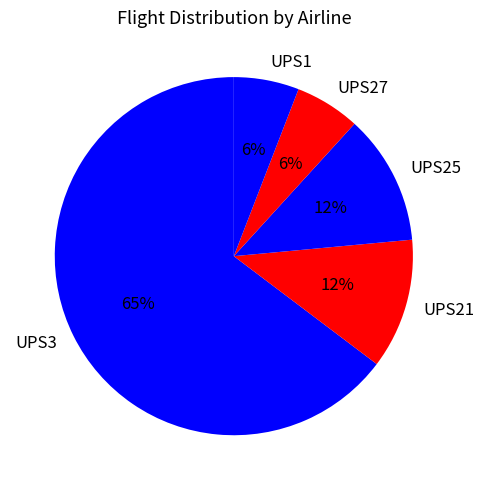

Is there any slice that represents more than half of the pie?

Yes